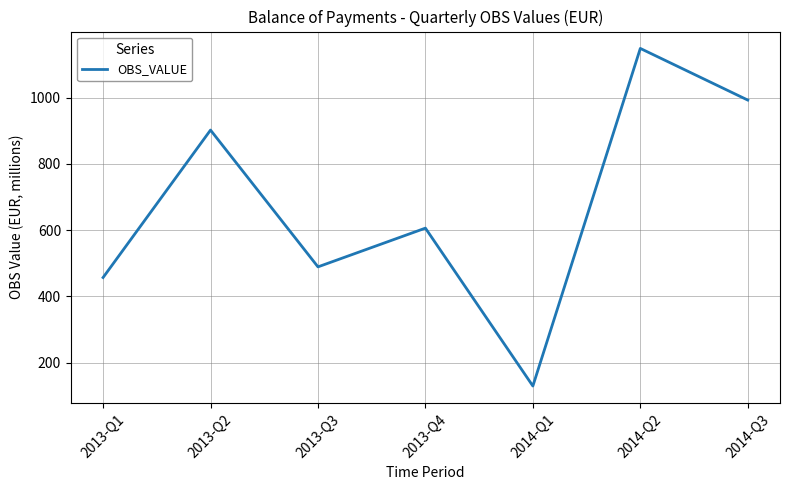

How many lines are shown in the chart?

1